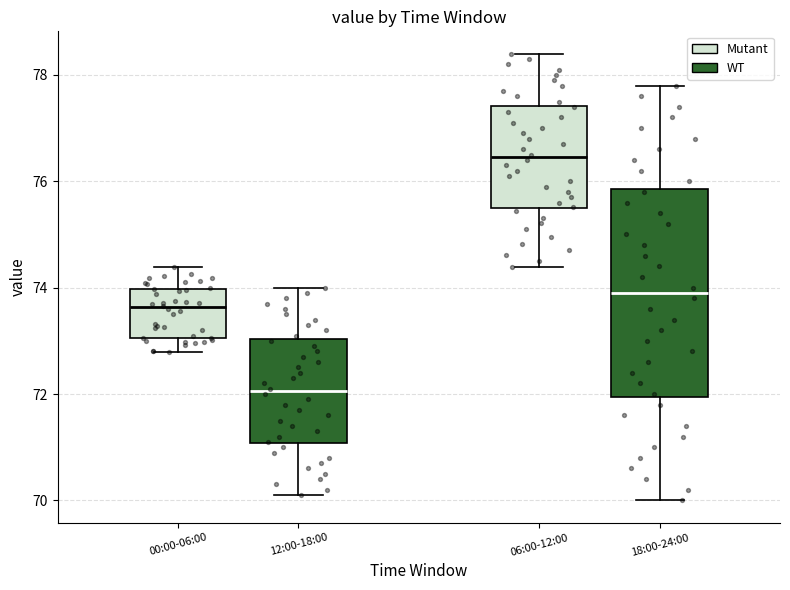

Reading left to right, read every box against the y-axis: the position of its median line, the range the box covers, and the ends of its whiskers. The values are not printed on the chart, so give them approximately, as read against the axis.

12:00-18:00 (Mutant): median 73.6, box 73.0 to 74.0, whiskers 72.8 to 74.4
12:00-18:00 (WT): median 72.0, box 71.0 to 73.0, whiskers 70.2 to 74.0
18:00-24:00 (Mutant): median 76.4, box 75.6 to 77.4, whiskers 74.4 to 78.4
18:00-24:00 (WT): median 74.0, box 72.0 to 75.8, whiskers 70.0 to 77.8